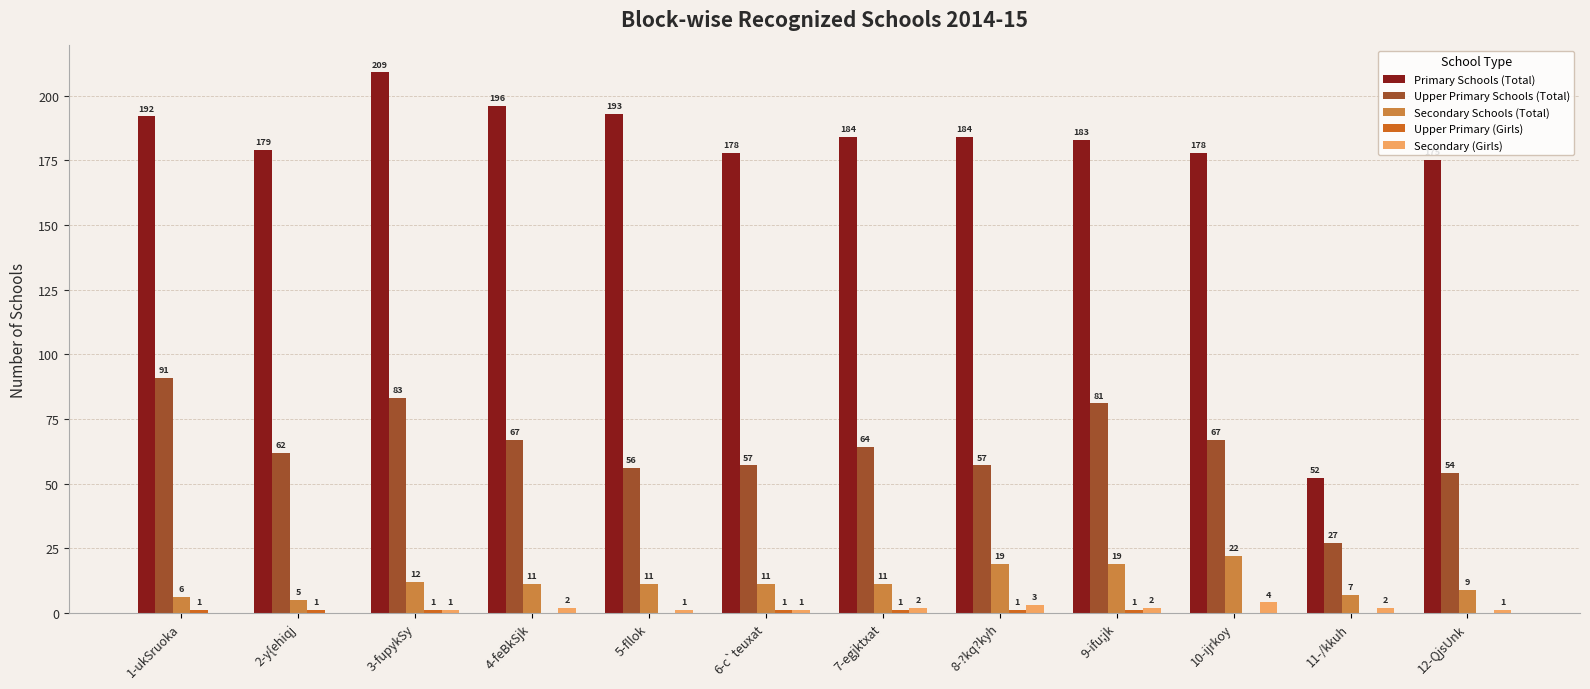

The value of Primary Schools (Total) at 8-?kq?kyh is 96. True or false?

False